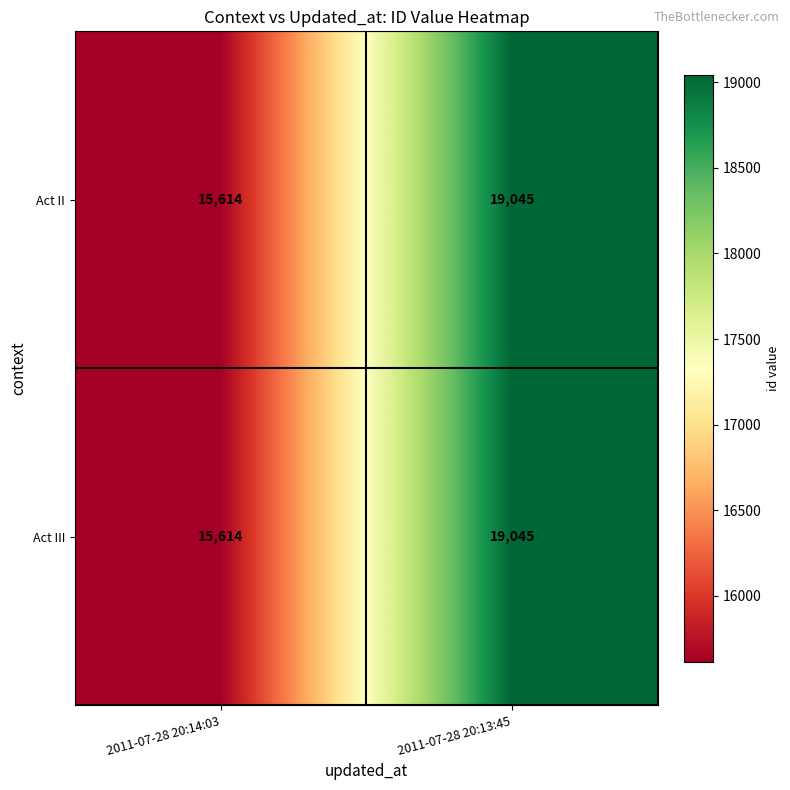

What is the greatest value displayed?

19045